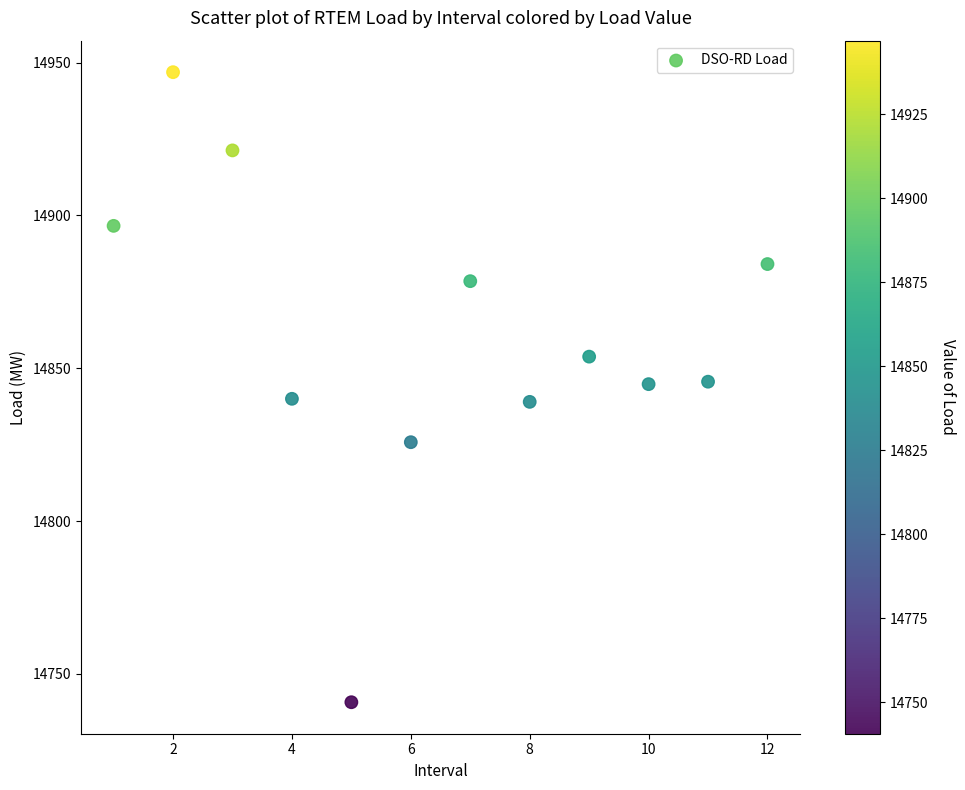

What is the range of X values (max minus min)?

11.0